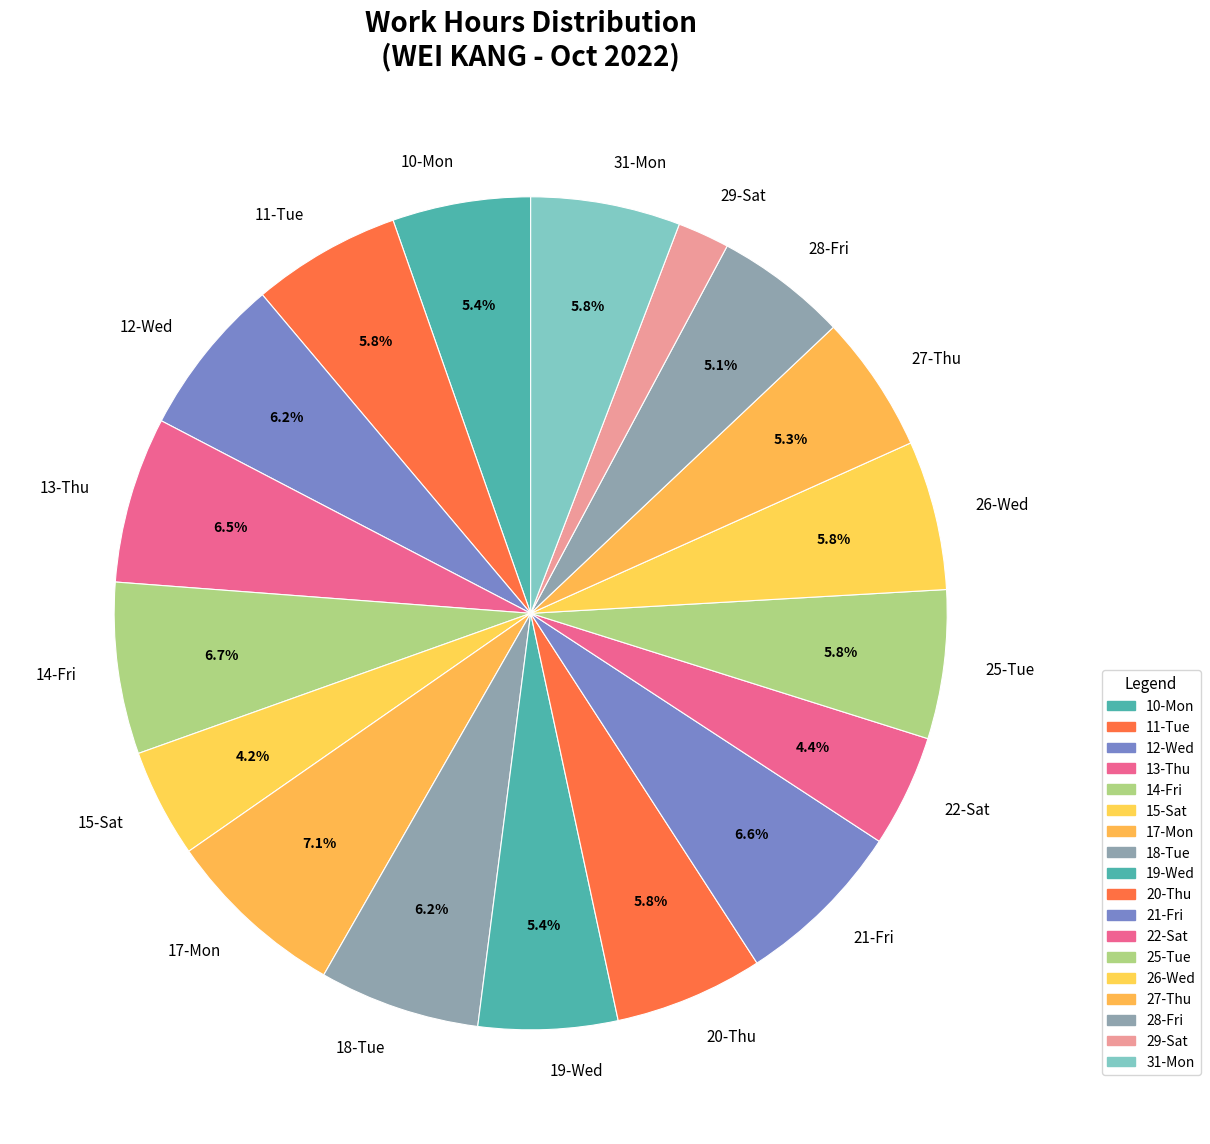

Between 29-Sat and 15-Sat, which is larger?

15-Sat